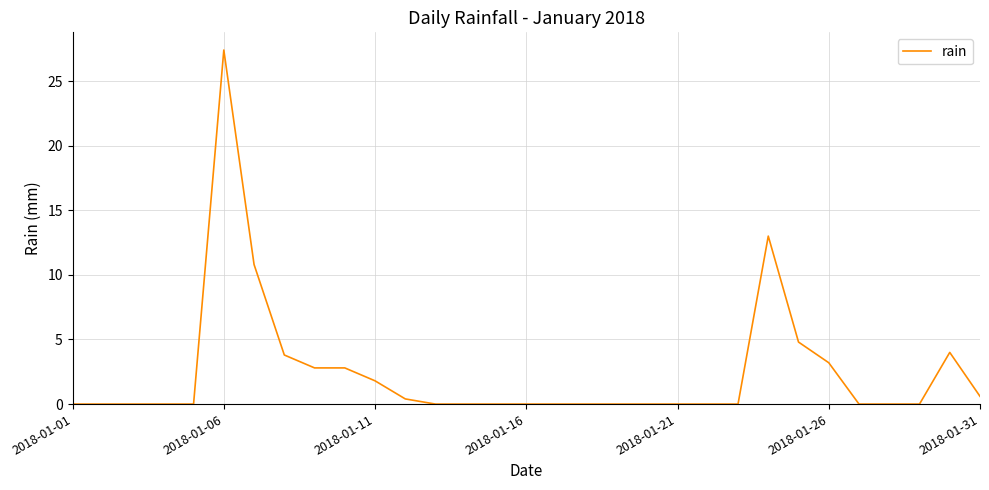

What is the difference between the maximum and minimum values?

27.4